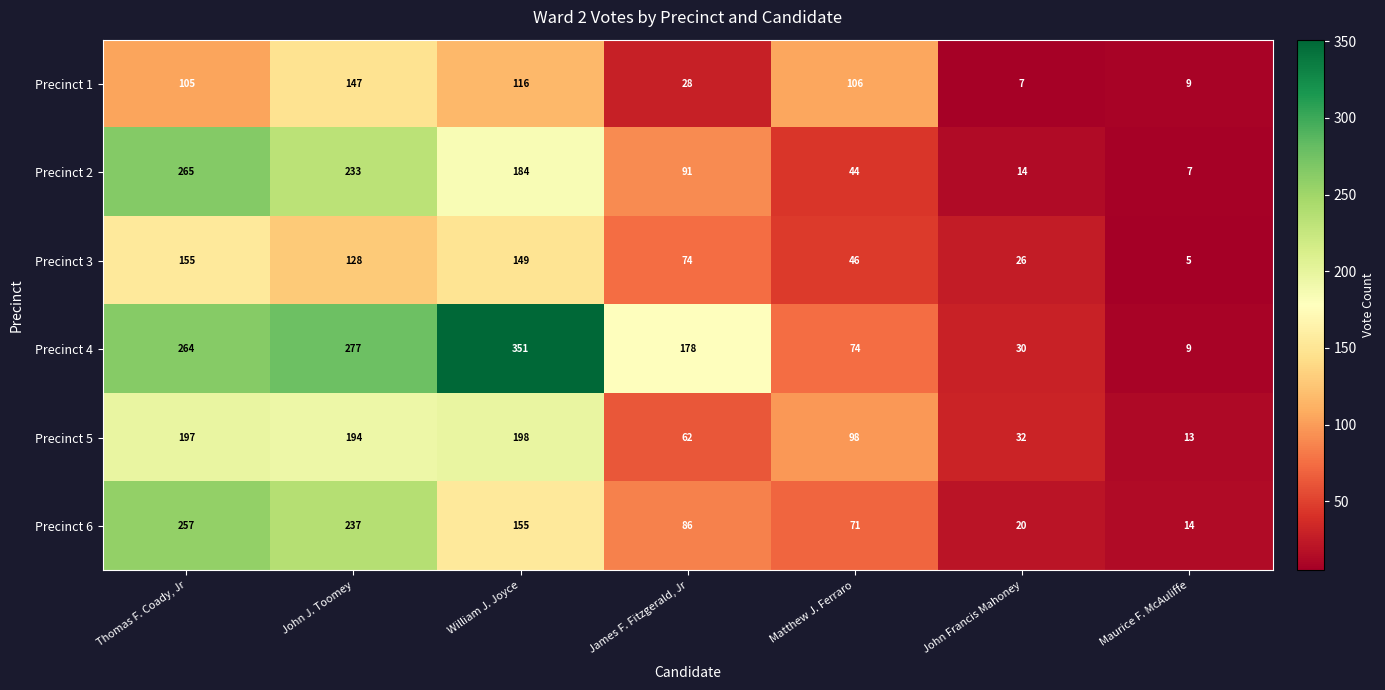

What is the total value across all series at James F. Fitzgerald, Jr?

519